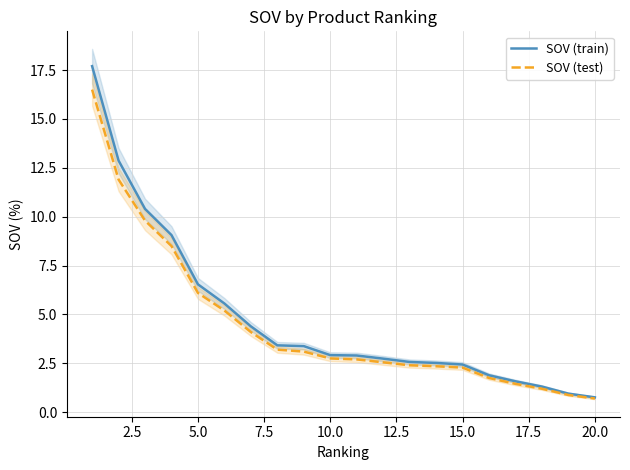

True or false: SOV (test) and SOV (train) cross at least once.

False